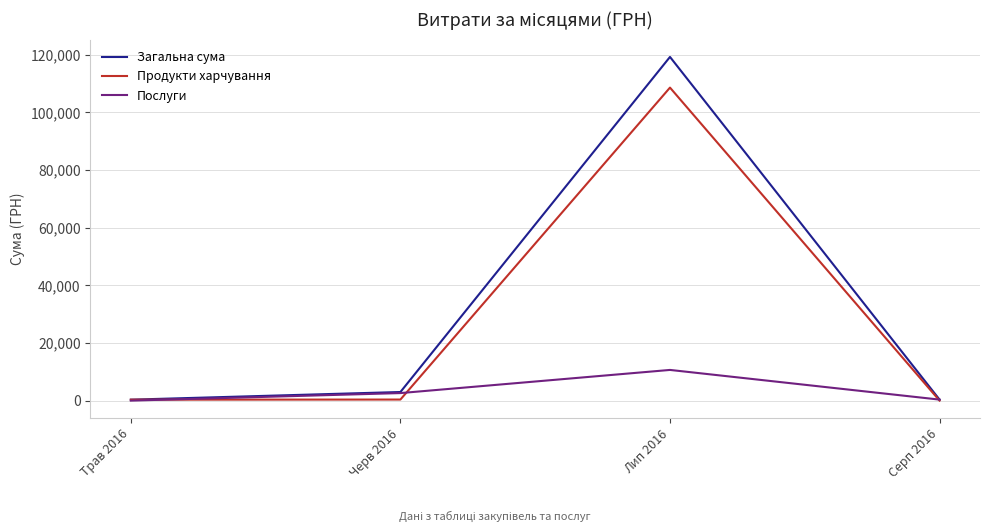

What is the sum of all Продукти харчування values?

109336.6